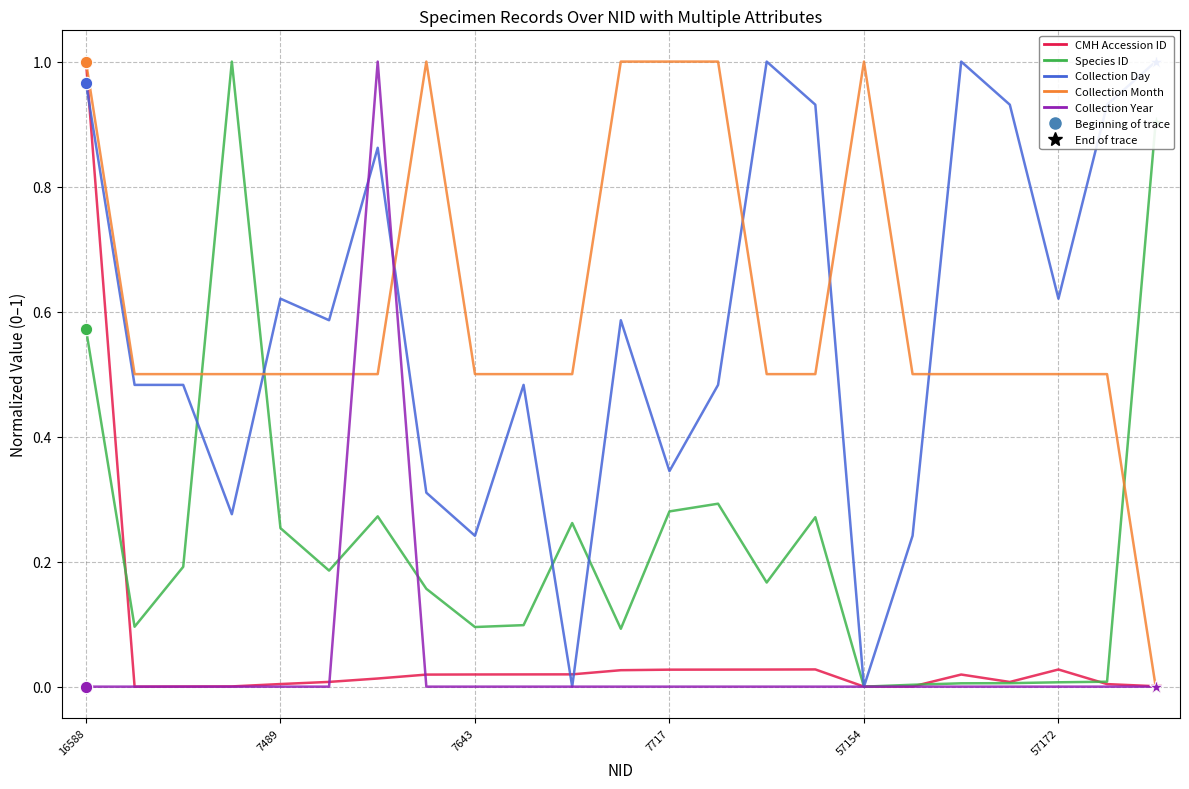

At which category is the sum across all series the highest?

16588